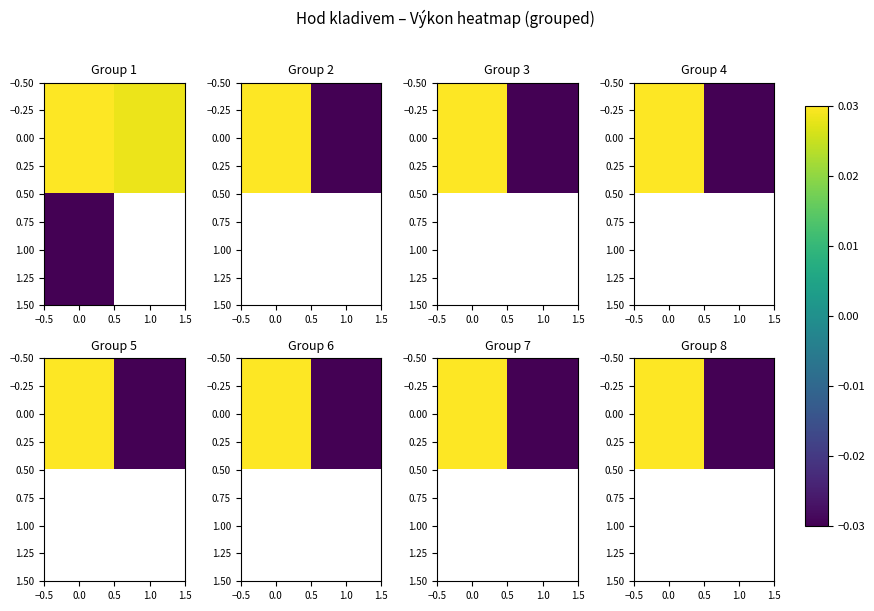

How many data points does each series have?

2